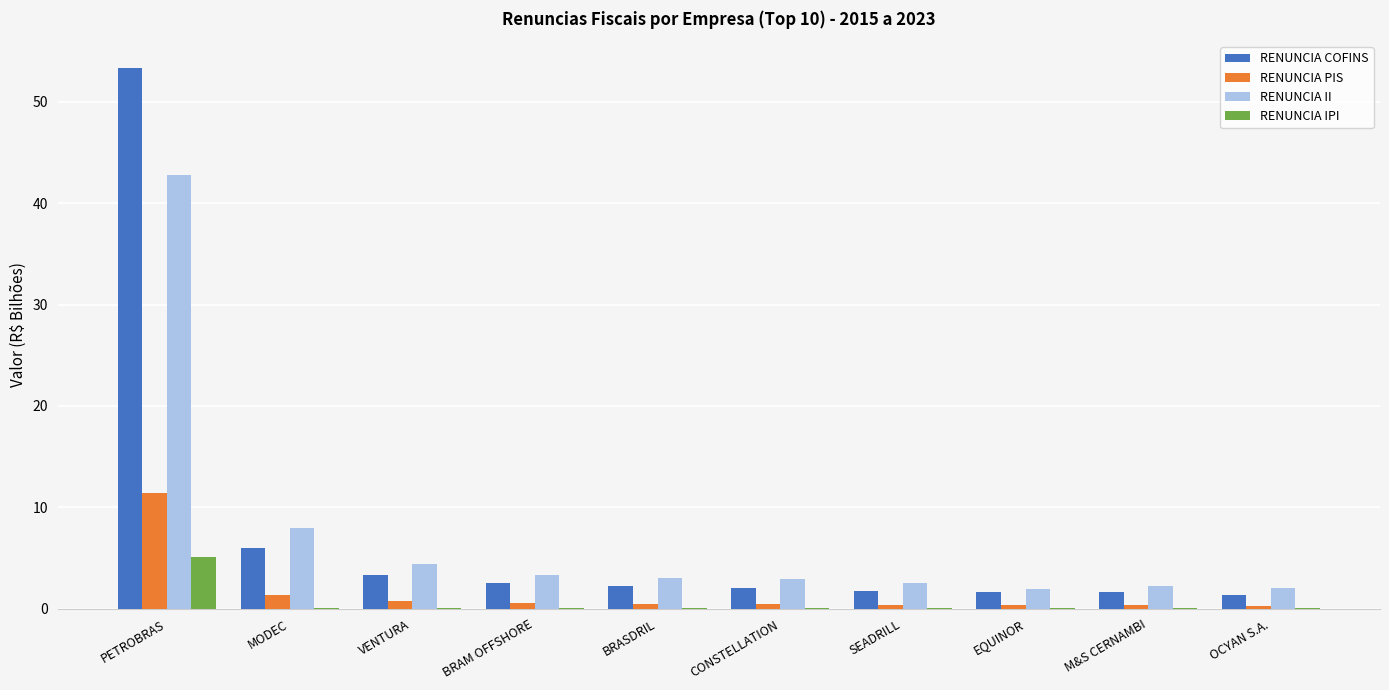

Is the value of RENUNCIA COFINS at VENTURA greater than the value of RENUNCIA IPI at VENTURA?

Yes